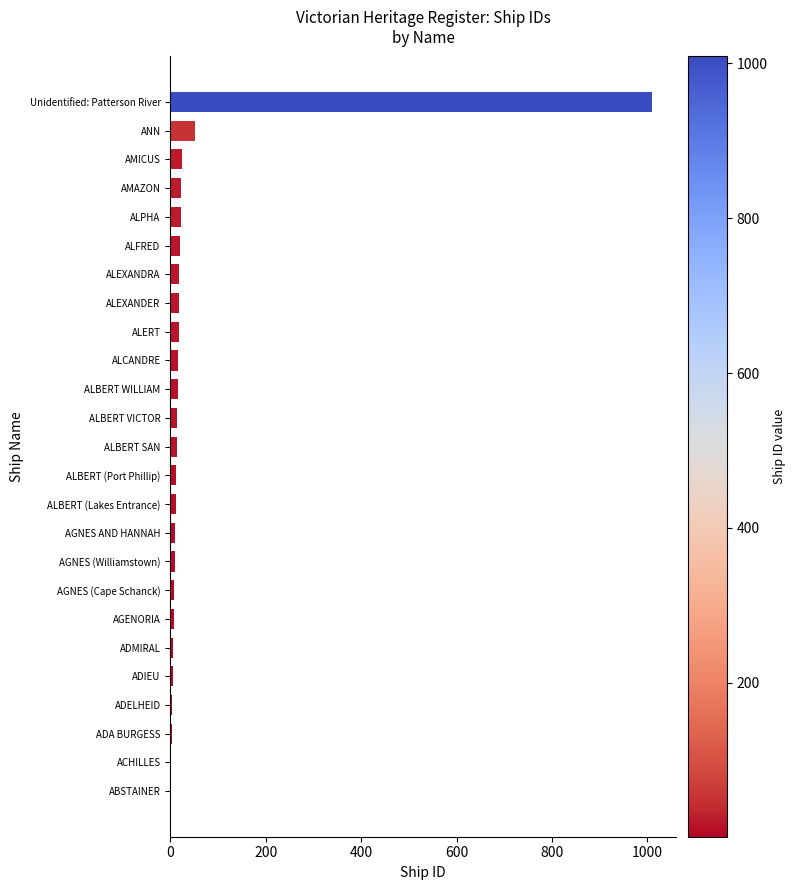

Is it true that the value at ALPHA is 22?

True